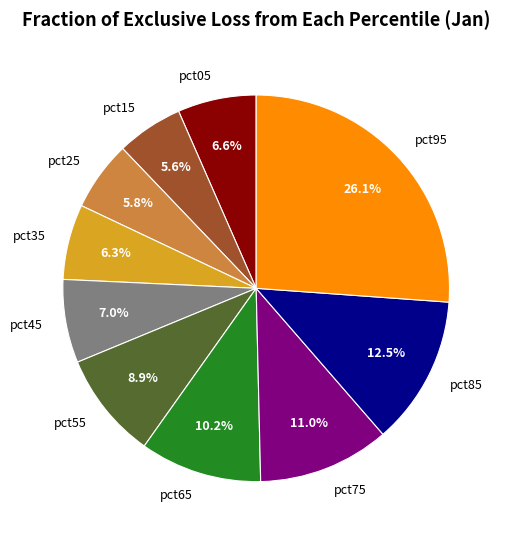

Which has a higher value, pct35 or pct55?

pct55